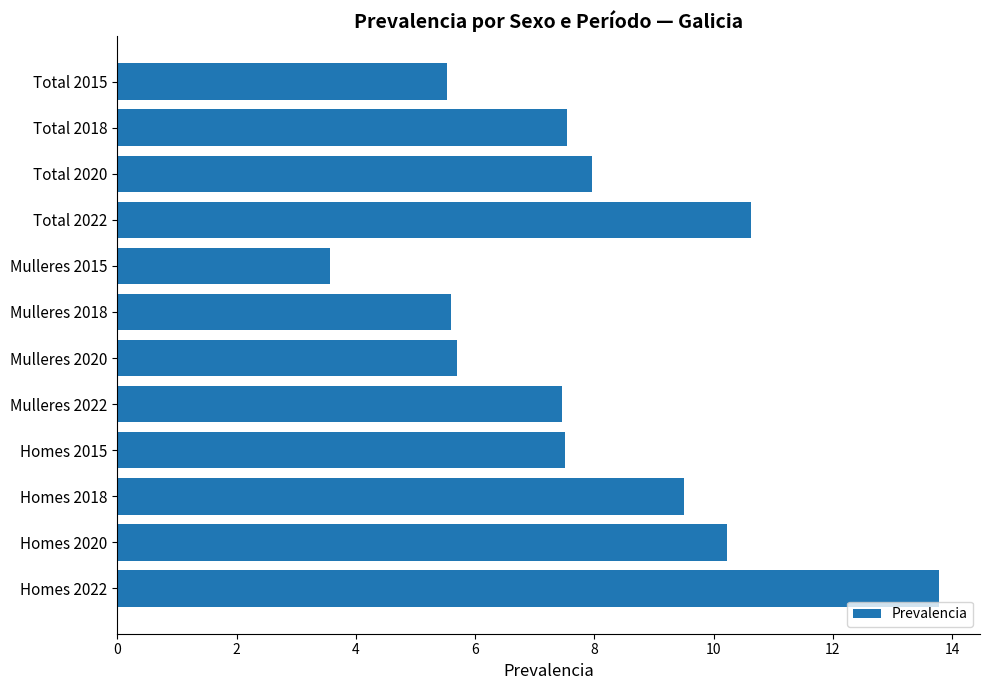

Approximately how many times larger is the value at Mulleres 2022 compared to Homes 2022?

0.5